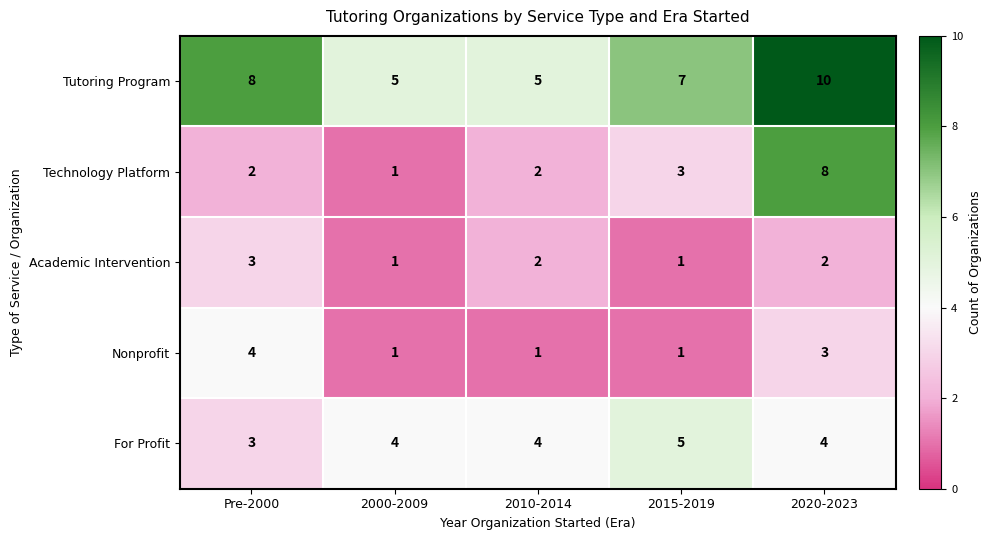

Count the number of data series in this chart.

5